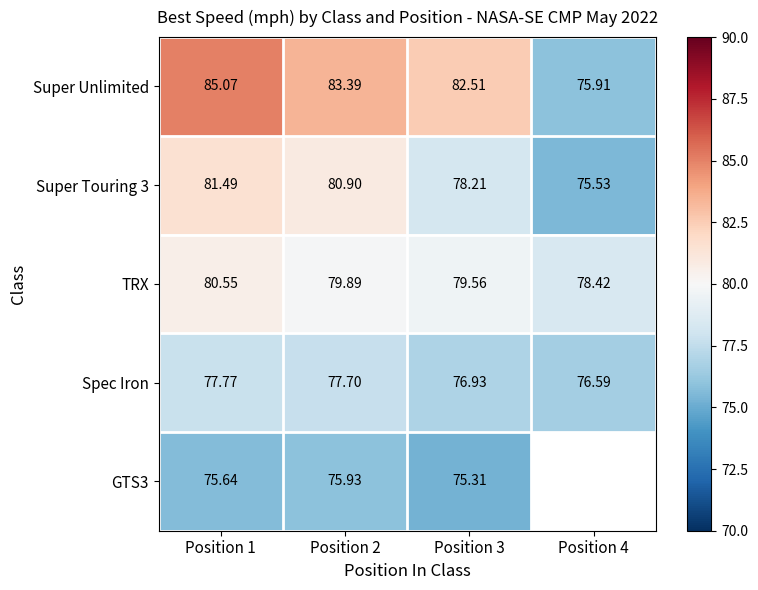

Read the Spec Iron value at Position 1.

77.8